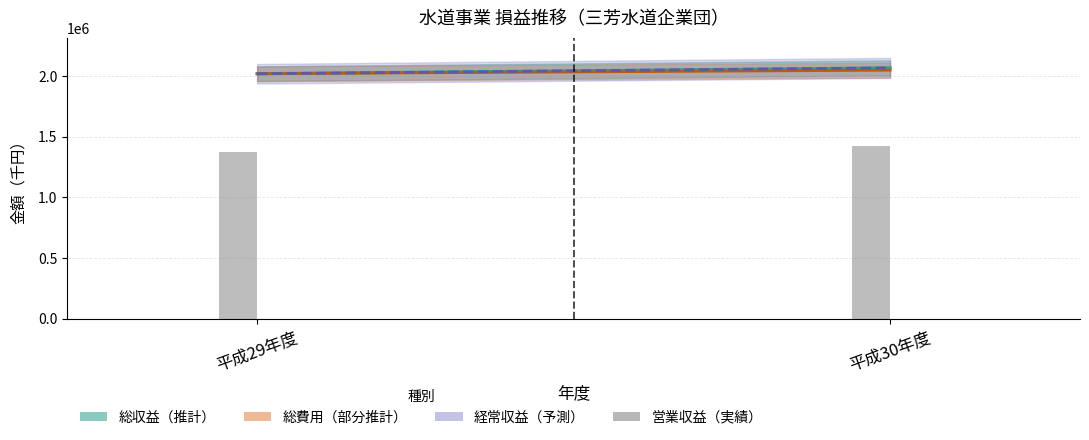

Rank the categories by value from lowest to highest.

平成29年度, 平成30年度